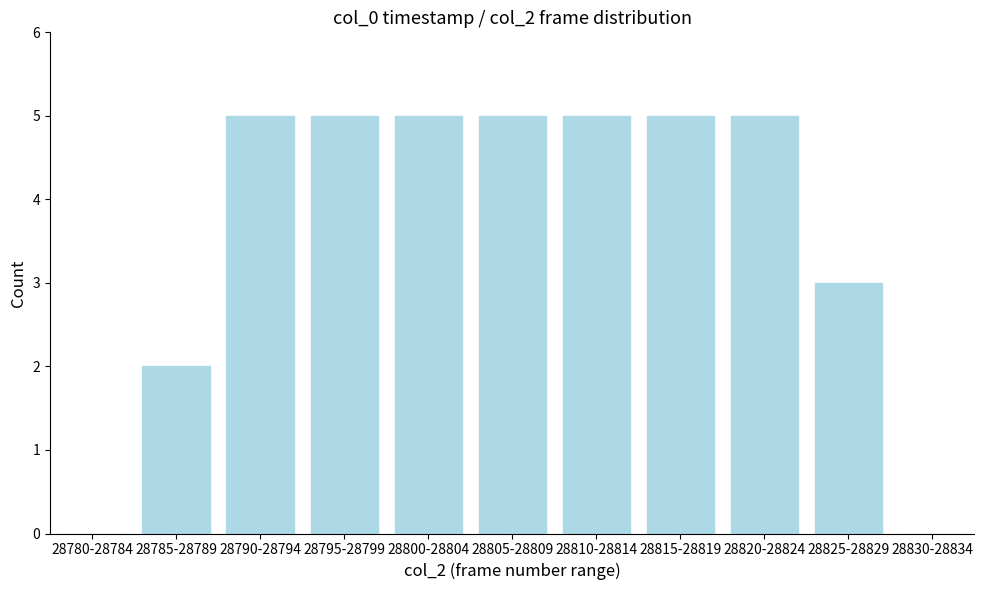

Reading left to right, what are all the values shown in this chart?

28780-28784=0	28785-28789=2	28790-28794=5	28795-28799=5	28800-28804=5	28805-28809=5	28810-28814=5	28815-28819=5	28820-28824=5	28825-28829=3	28830-28834=0